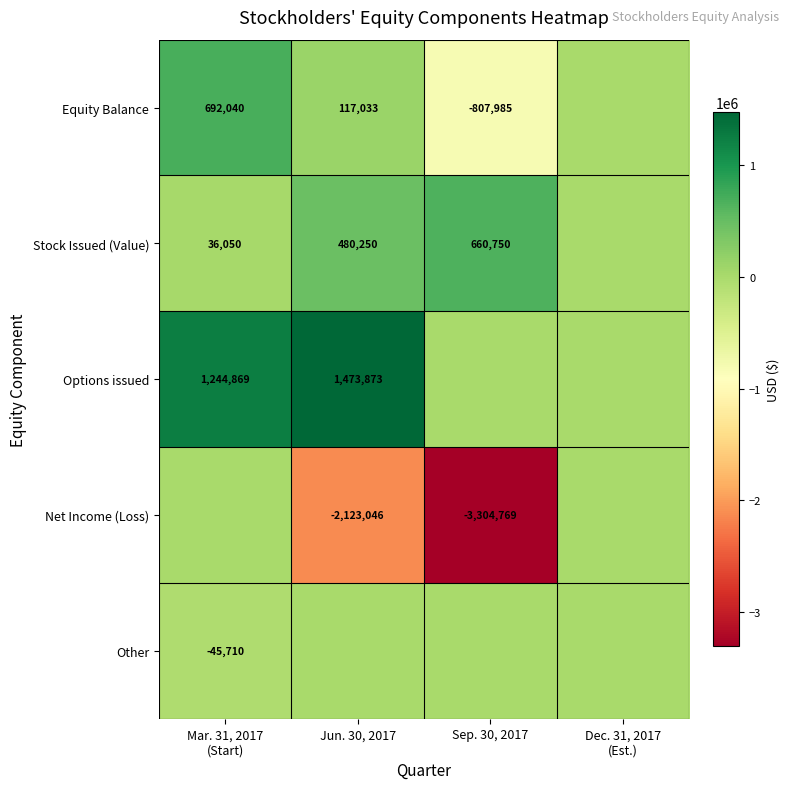

The value of Stock Issued (Value) at Jun. 30, 2017 is 480250. True or false?

True